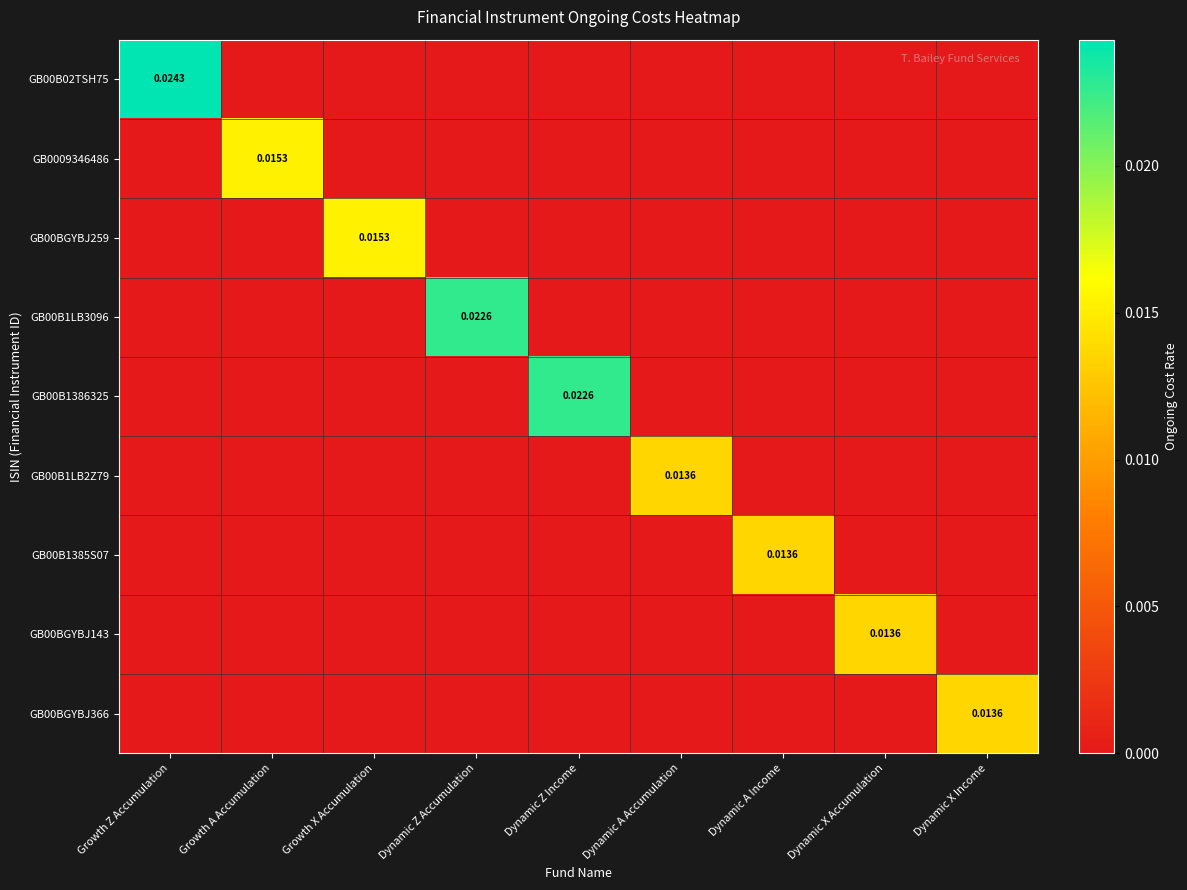

How many GB00BGYBJ143 values are between 0 and 1?

9